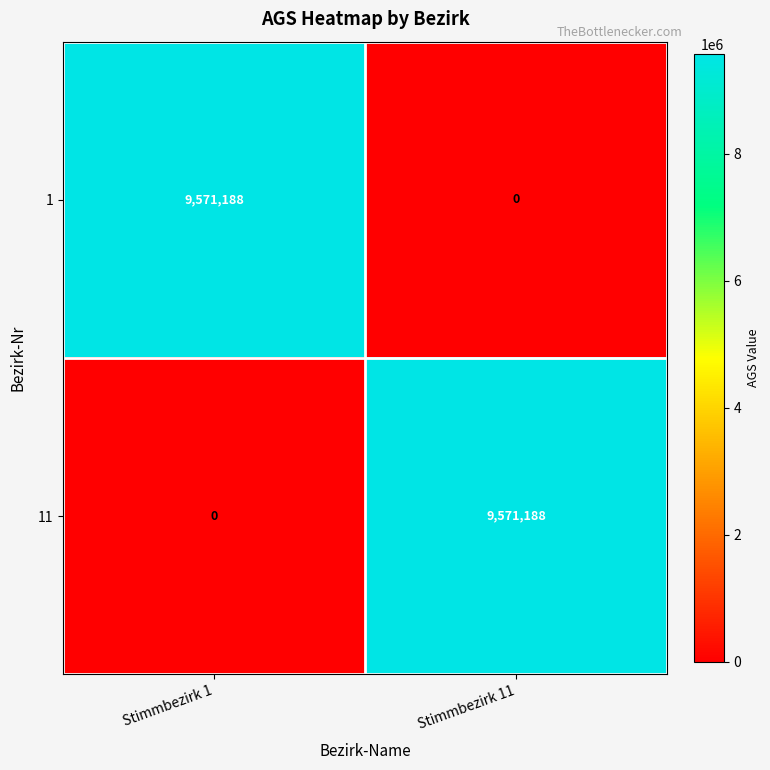

Reading left to right, list all the values displayed in this chart.

1: 9571188	0
11: 0	9571188